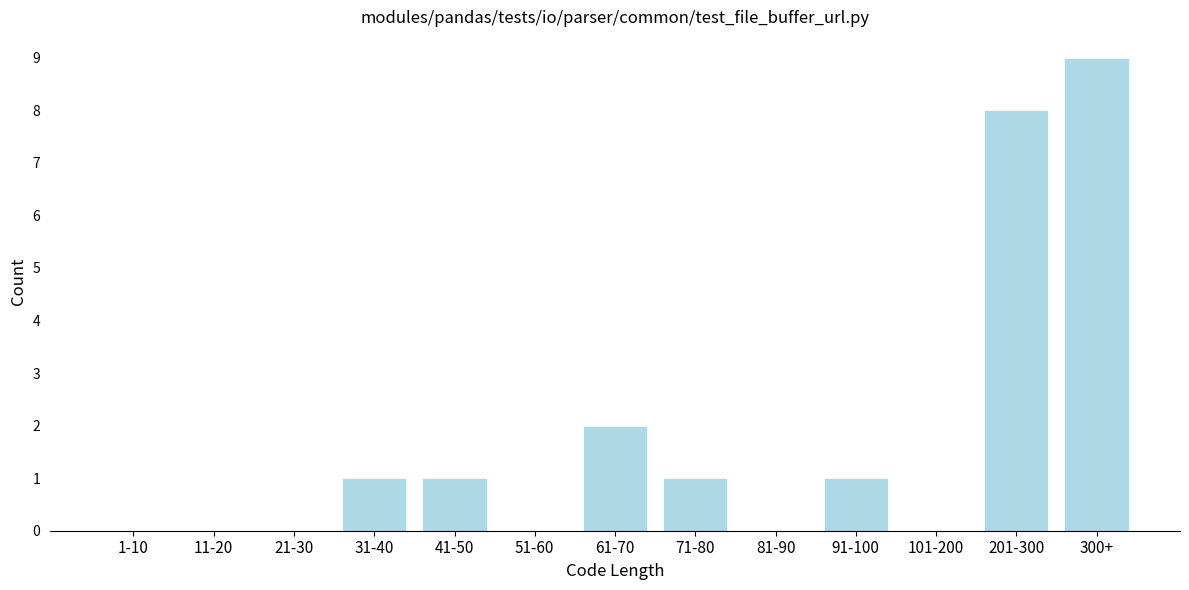

Reading left to right, list all the values displayed in this chart.

1-10=0	11-20=0	21-30=0	31-40=1	41-50=1	51-60=0	61-70=2	71-80=1	81-90=0	91-100=1	101-200=0	201-300=8	300+=9